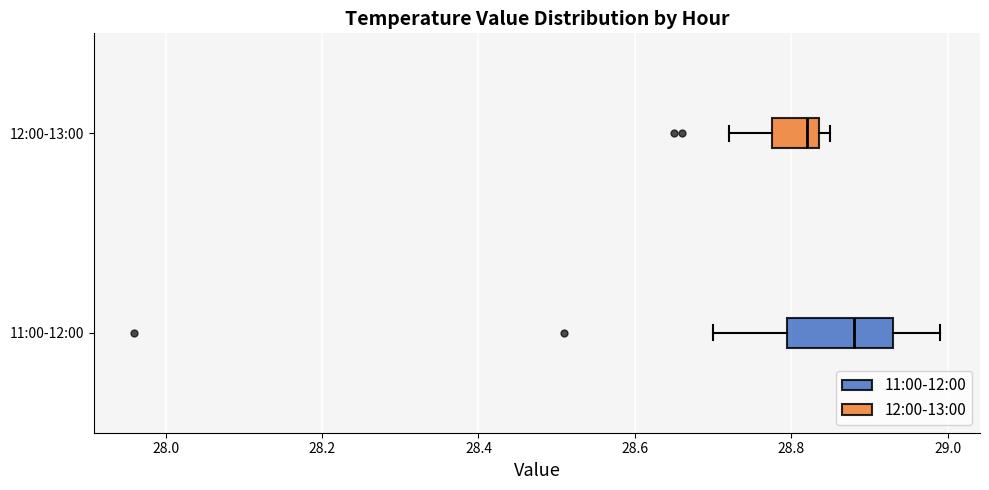

Comparing the boxes themselves (not the whiskers), which one is the widest?

11:00-12:00